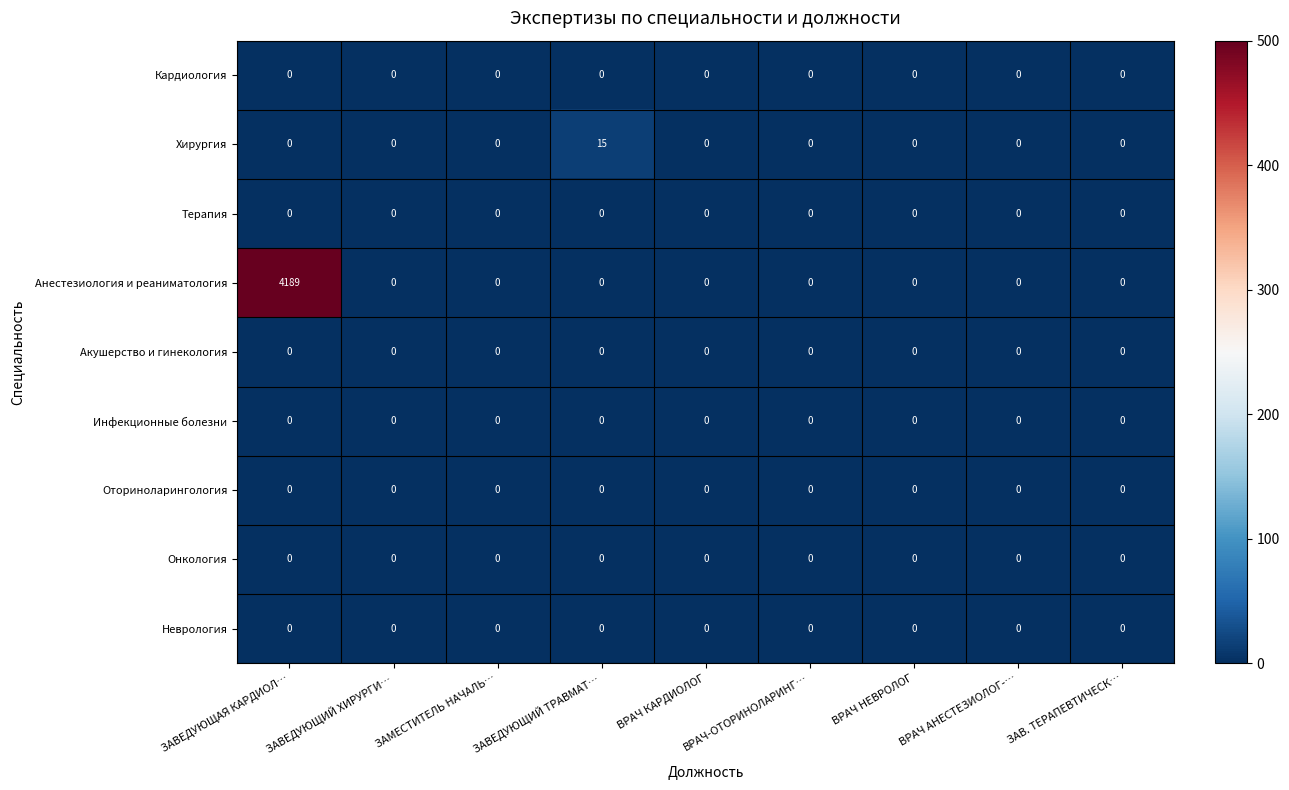

Which category has the highest value across all series?

ЗАВЕДУЮЩАЯ КАРДИОЛ…